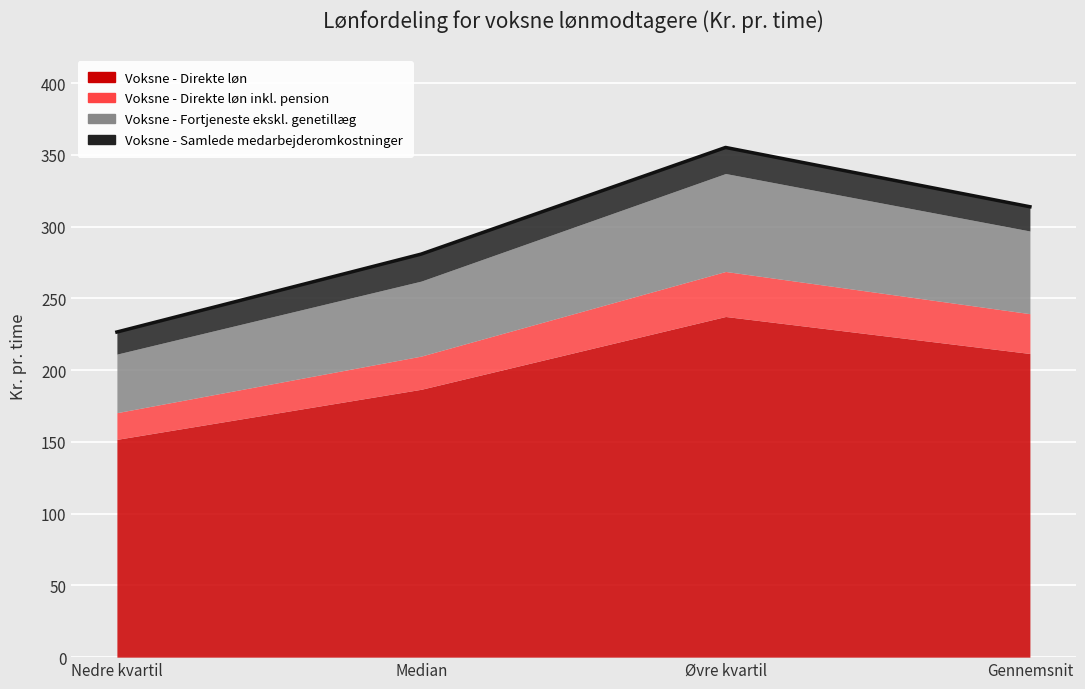

What position from the right is Median?

3